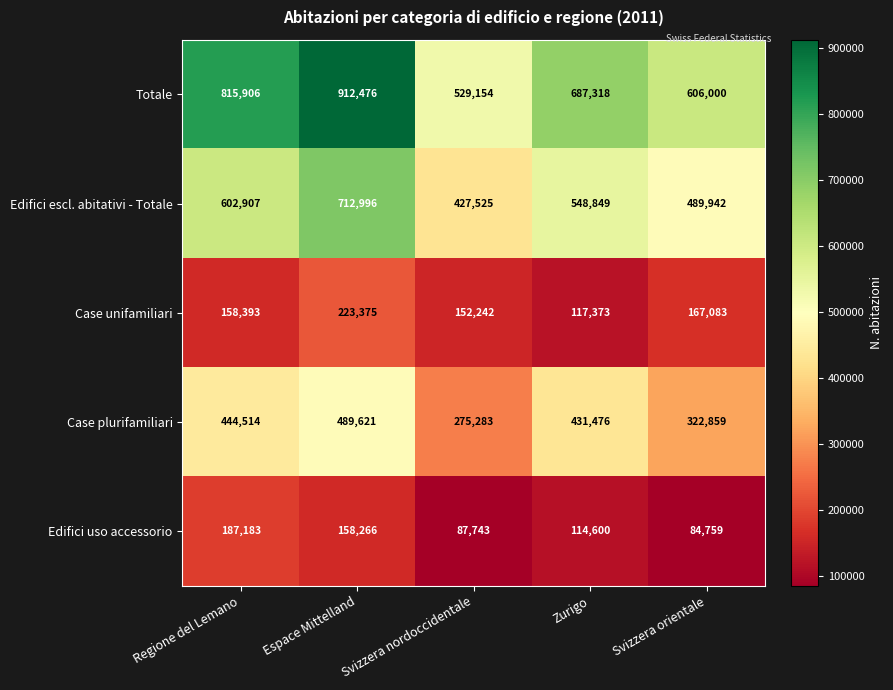

What is the highest value of the Case unifamiliari series?

223375